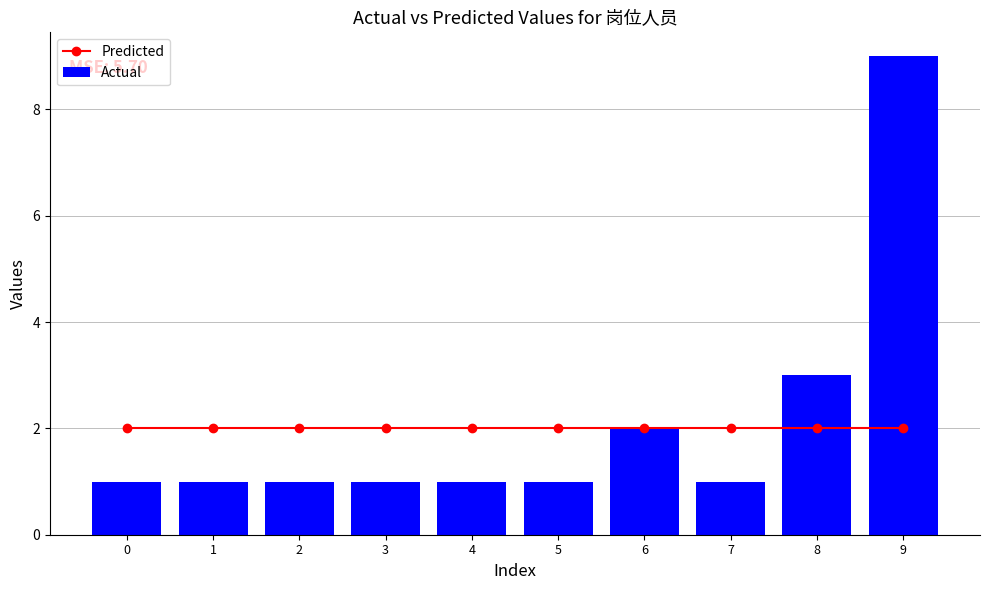

What is the difference between the highest and lowest values at 9?

7